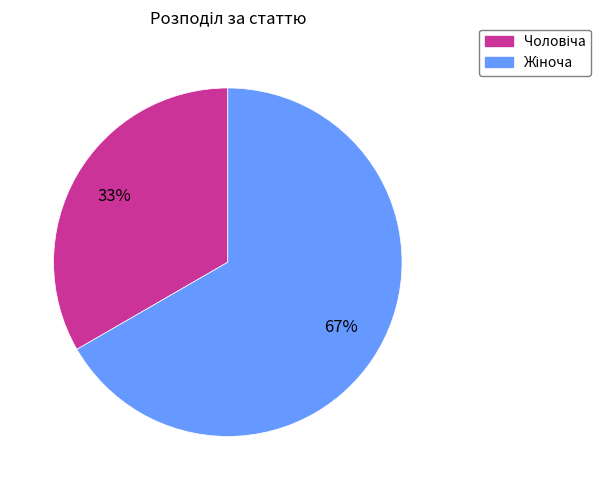

To the nearest percent, what is the average slice percentage?

50%